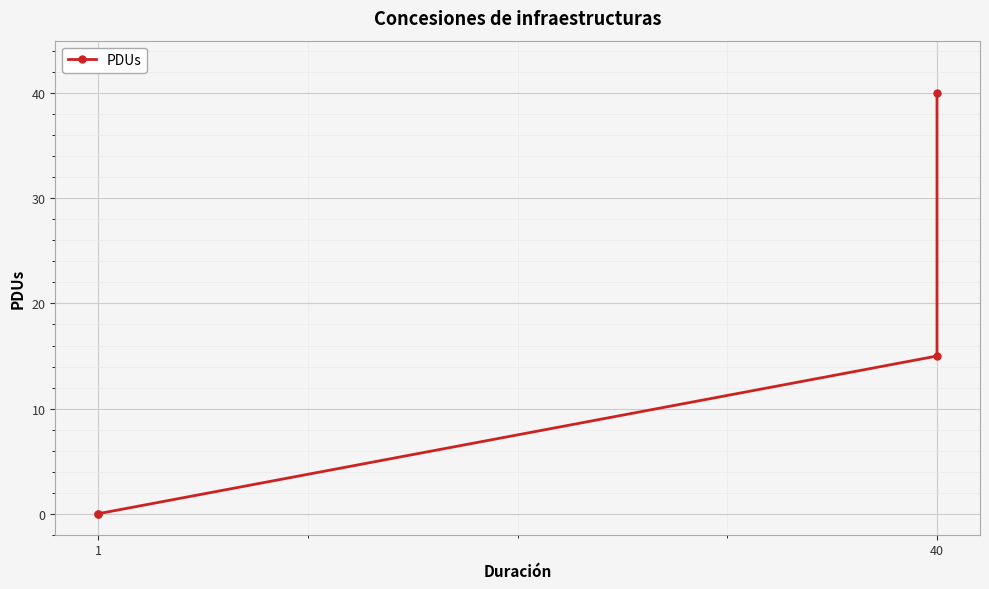

Does the chart display data point markers on the line(s)?

Yes